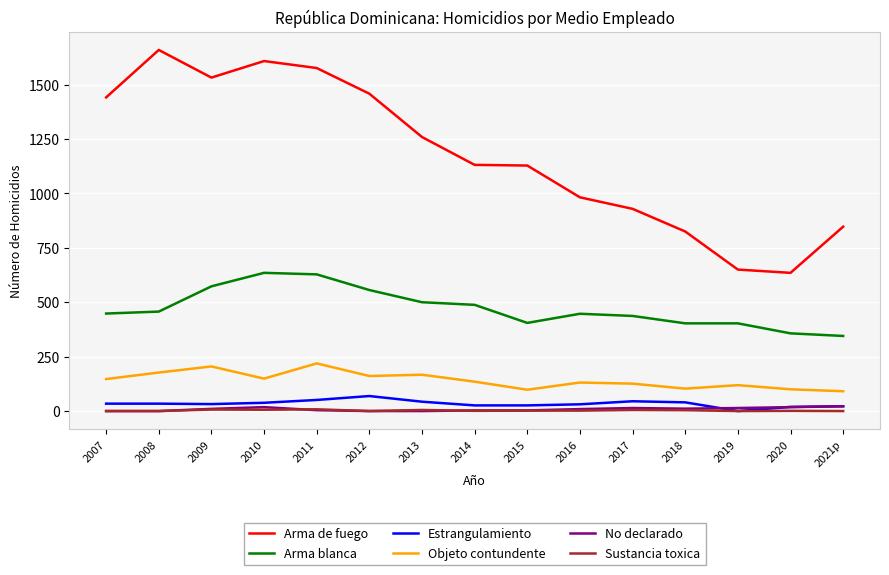

True or false: Arma de fuego and Estrangulamiento intersect in this chart.

False